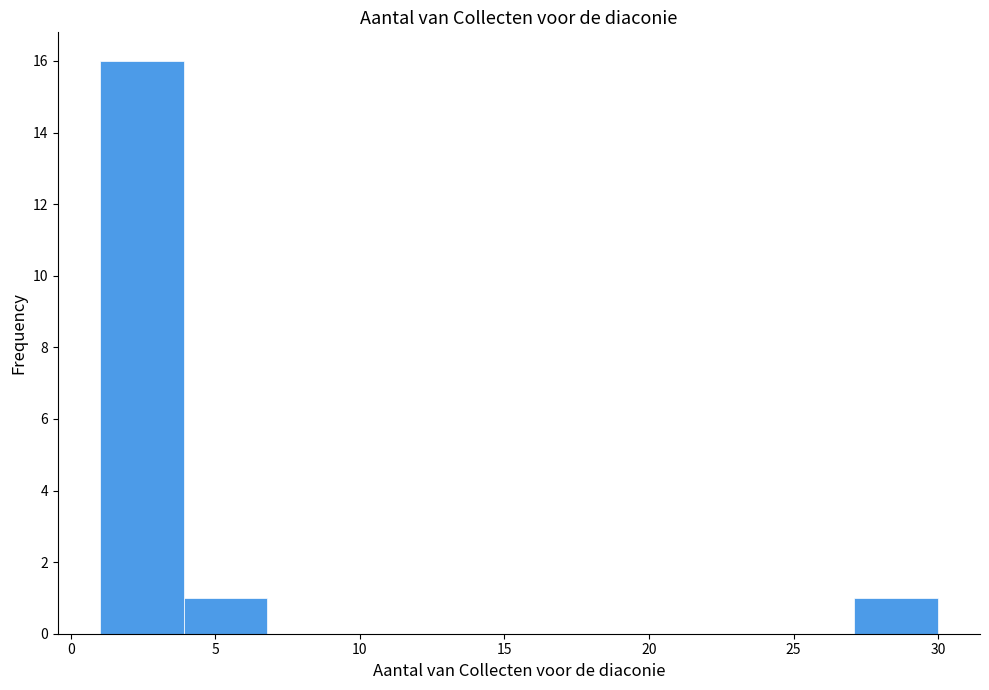

Which range on the x-axis has the tallest bar?

1.0 to 3.9